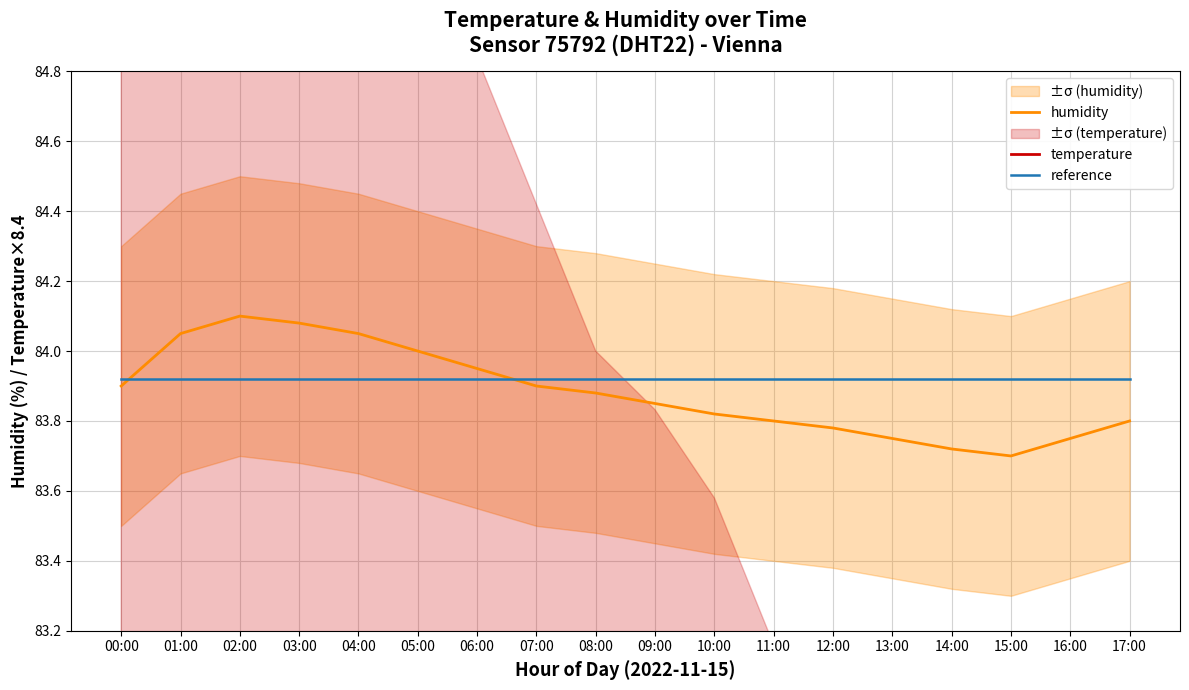

Reading left to right, what are all the values shown in this chart?

humidity: 83.9	84.0	84.1	84.1	84.0	84.0	84.0	83.9	83.9	83.8	83.8	83.8	83.8	83.8	83.7	83.7	83.8	83.8
temperature: 82.3	82.7	83.0	83.2	83.0	82.7	82.3	81.9	81.5	81.3	81.1	80.6	80.5	80.2	80.0	79.8	80.2	80.6
reference: 83.9	83.9	83.9	83.9	83.9	83.9	83.9	83.9	83.9	83.9	83.9	83.9	83.9	83.9	83.9	83.9	83.9	83.9